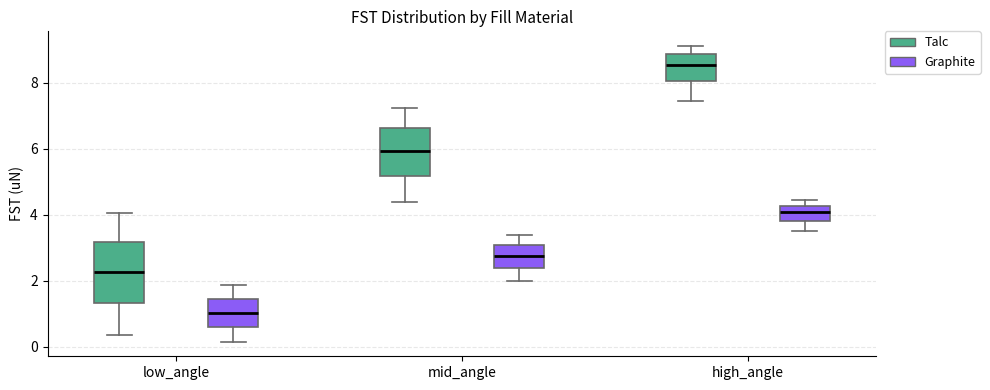

Comparing the boxes themselves (not the whiskers), which one is the tallest?

low_angle (Talc)